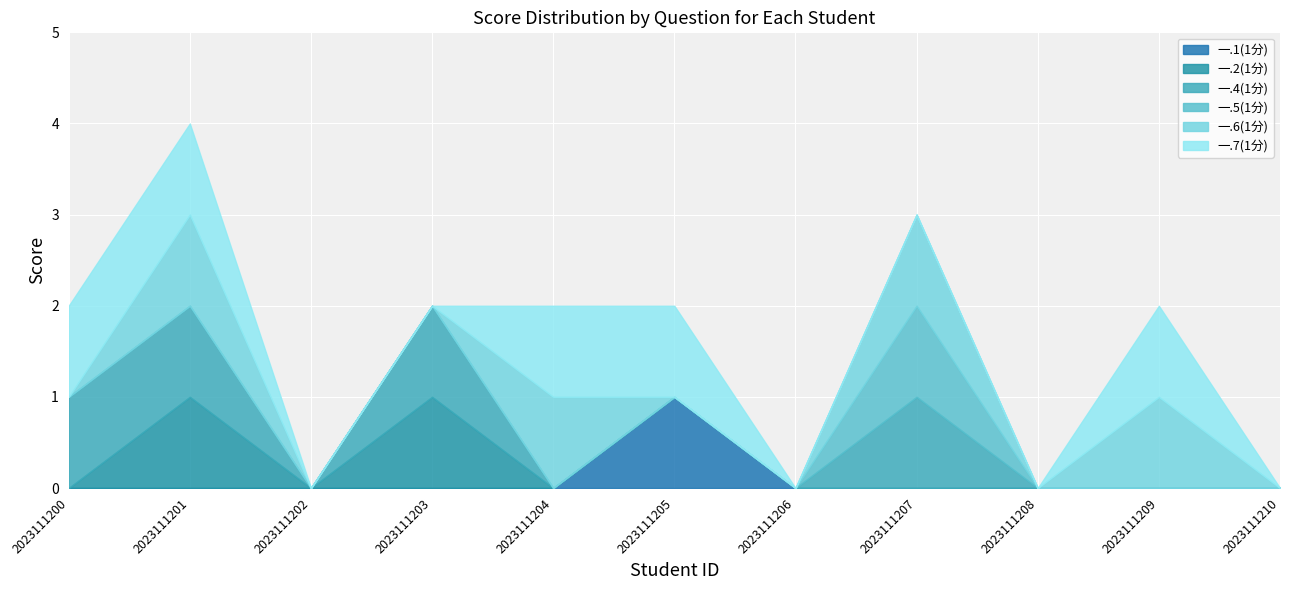

At how many categories does at least one series exceed 0?

7